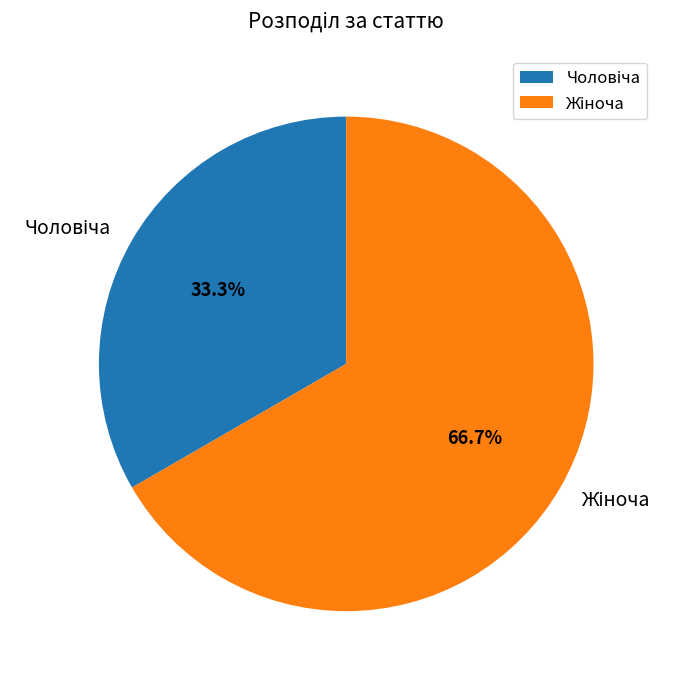

To the nearest percent, what is the average slice percentage?

50%